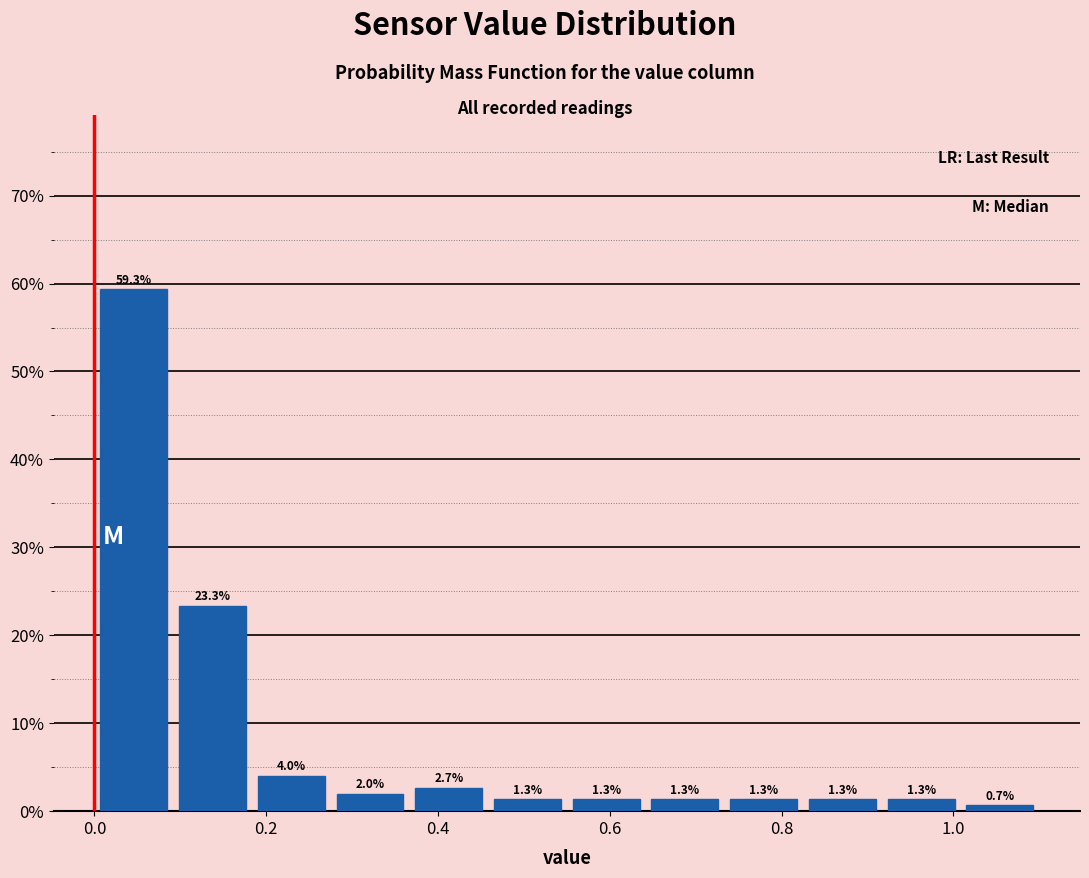

What is the height of the bar covering 0.28 to 0.36 on the x-axis? The bar edges are not printed on the chart, so give them approximately, as read against the axis.

2.0